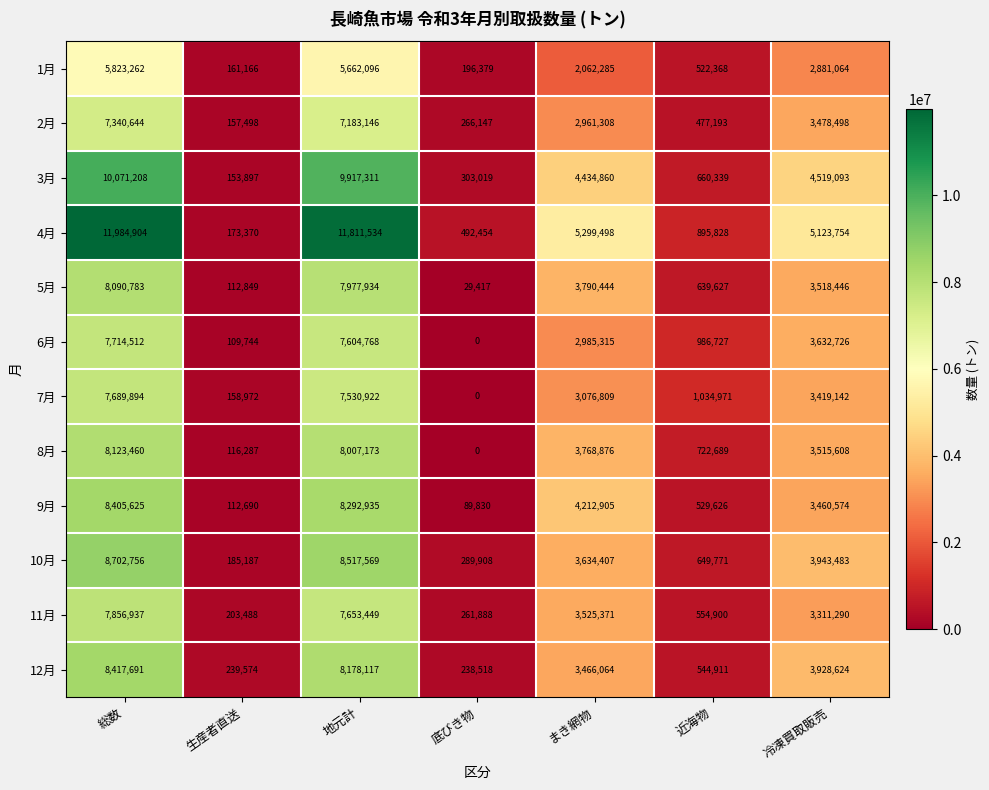

Which series has the largest total across all categories?

4月